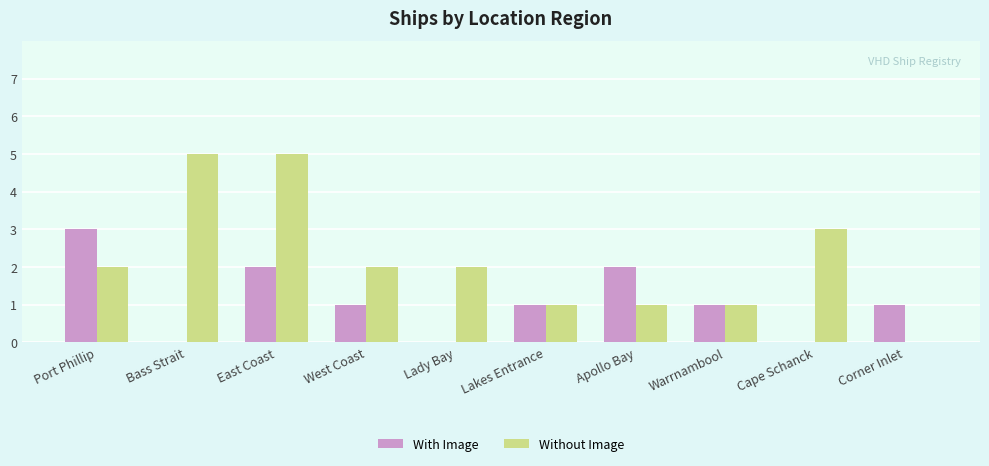

How many groups of bars are there?

10